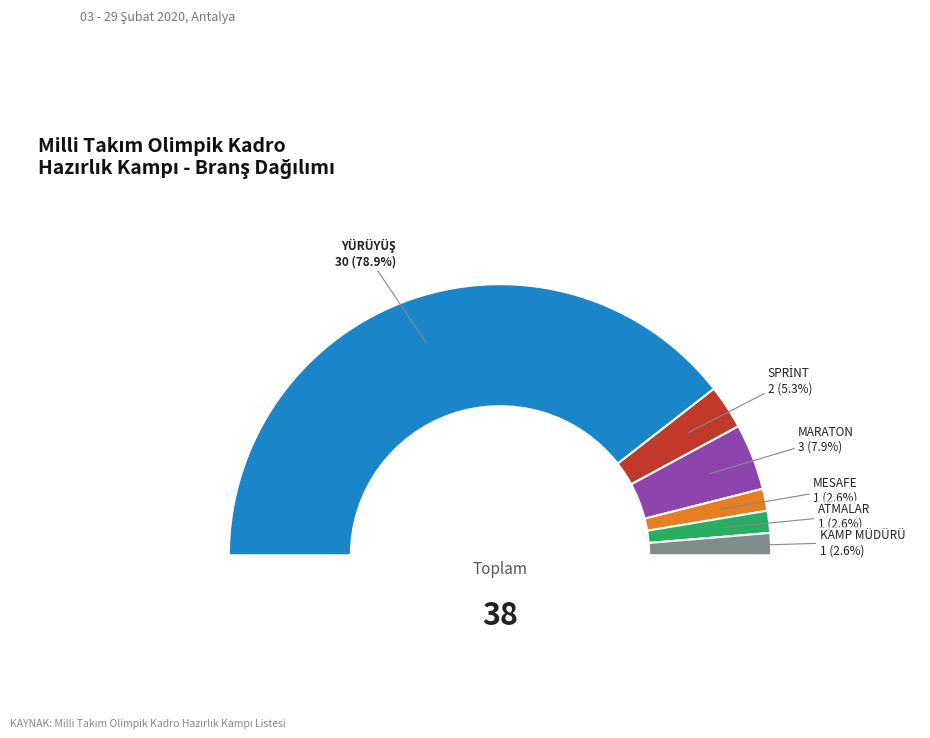

Which has a higher value, KAMP MÜDÜRÜ or SPRİNT?

SPRİNT